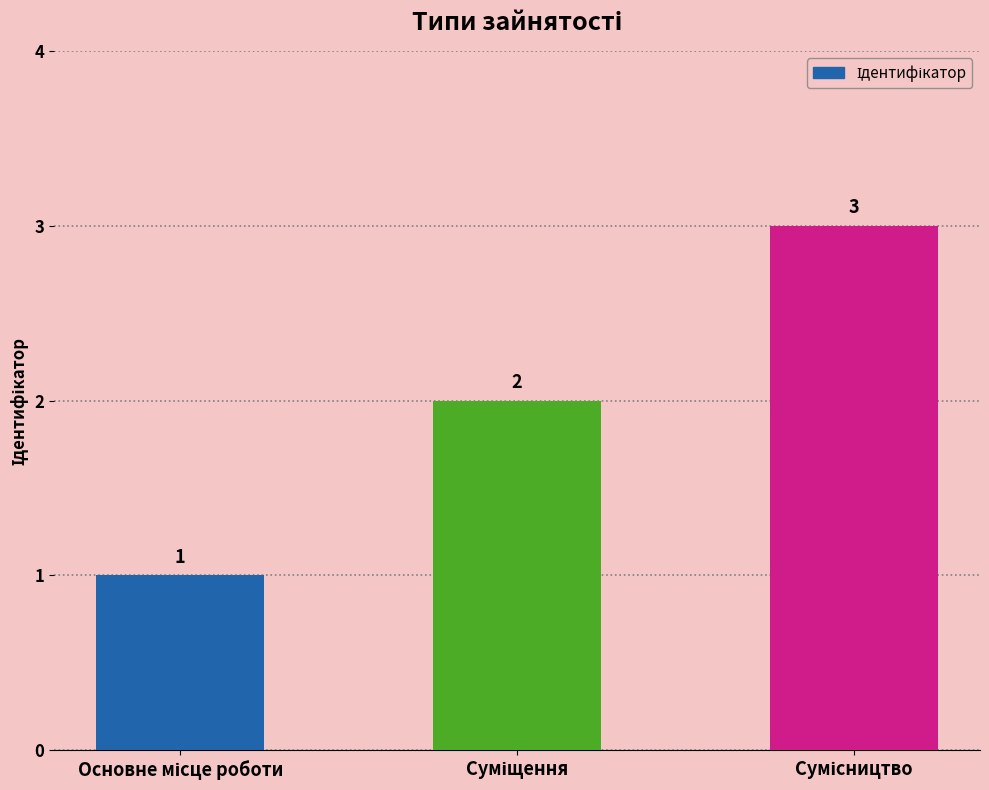

What is the difference between the maximum and minimum values?

2